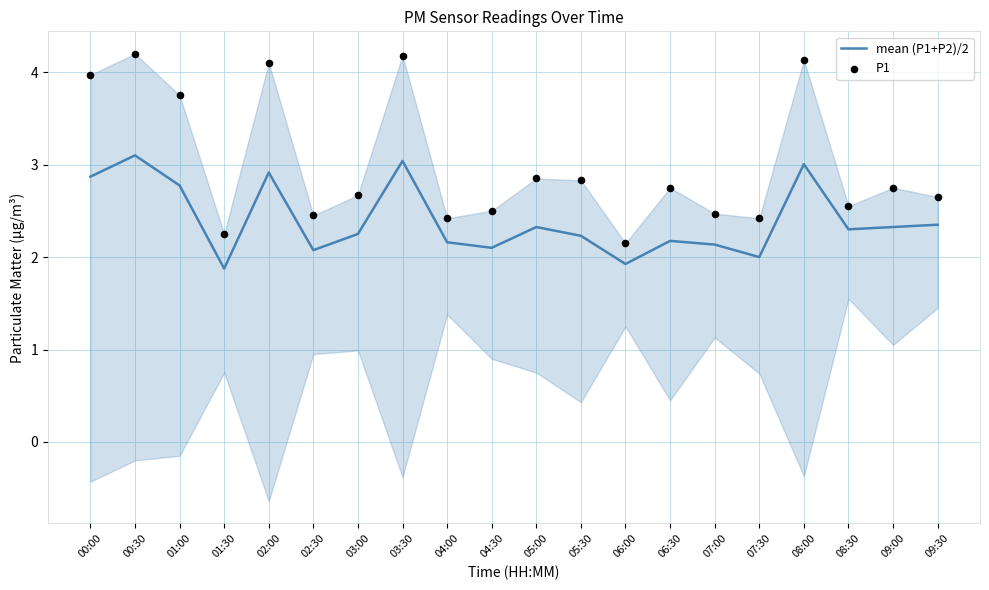

Which series has the widest spread of Y values?

P1